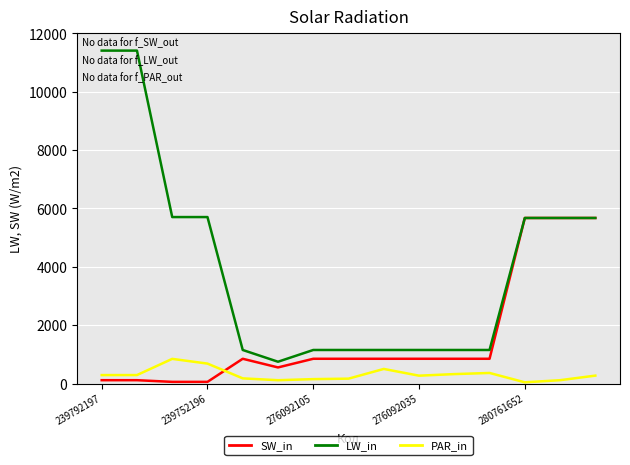

What is the highest value of the PAR_in series?

845.0